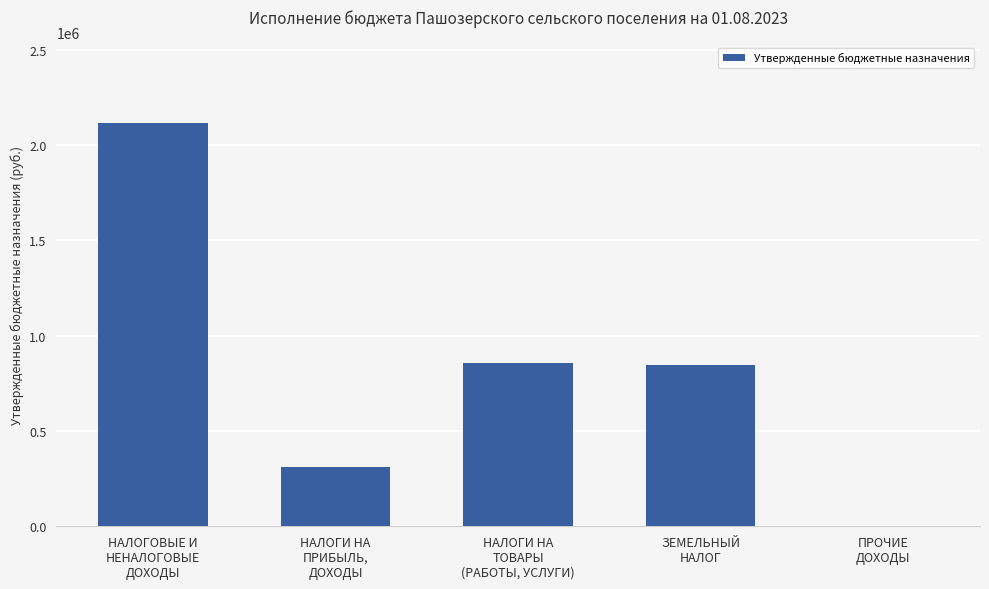

Between ПРОЧИЕ
ДОХОДЫ and НАЛОГИ НА
ТОВАРЫ
(РАБОТЫ, УСЛУГИ), which is larger?

НАЛОГИ НА
ТОВАРЫ
(РАБОТЫ, УСЛУГИ)